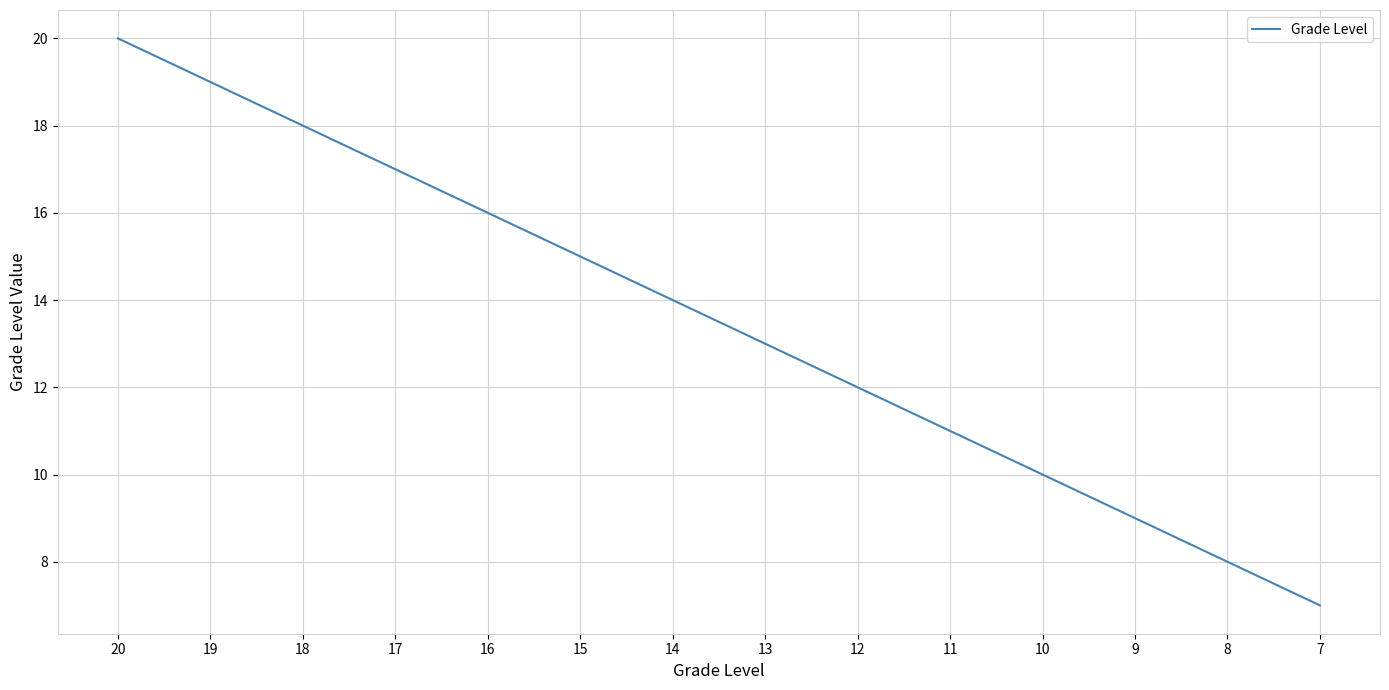

Does the chart display data point markers on the line(s)?

No